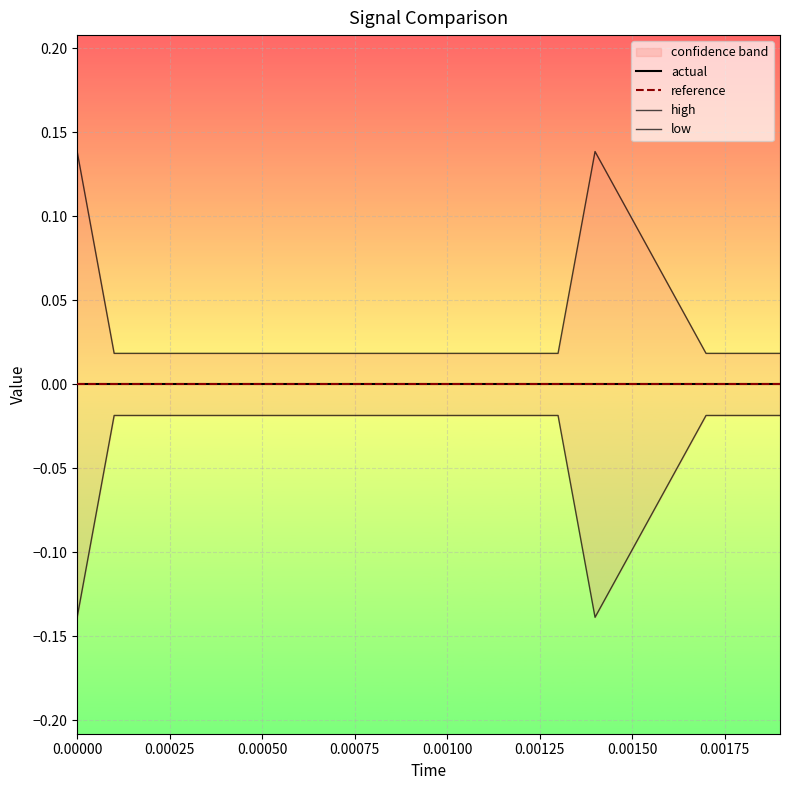

Rank the series by their maximum value, from lowest to highest.

low, actual, reference, high